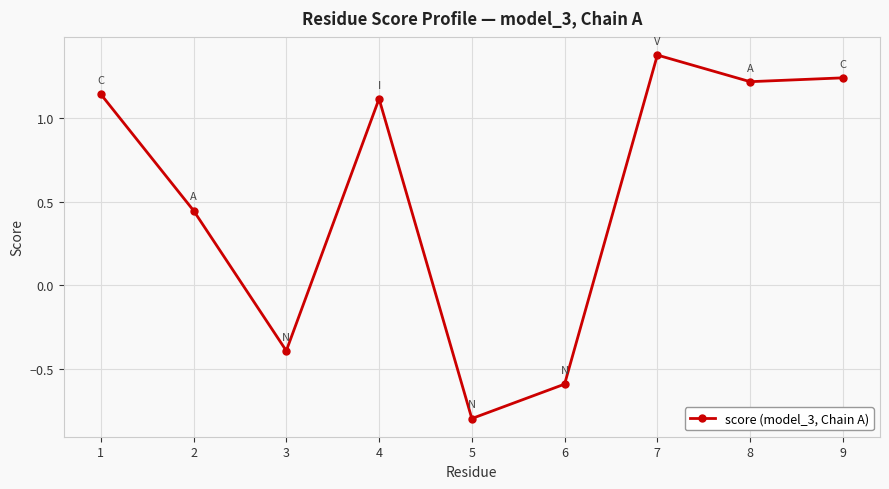

Which label corresponds to the smallest value in the chart?

5